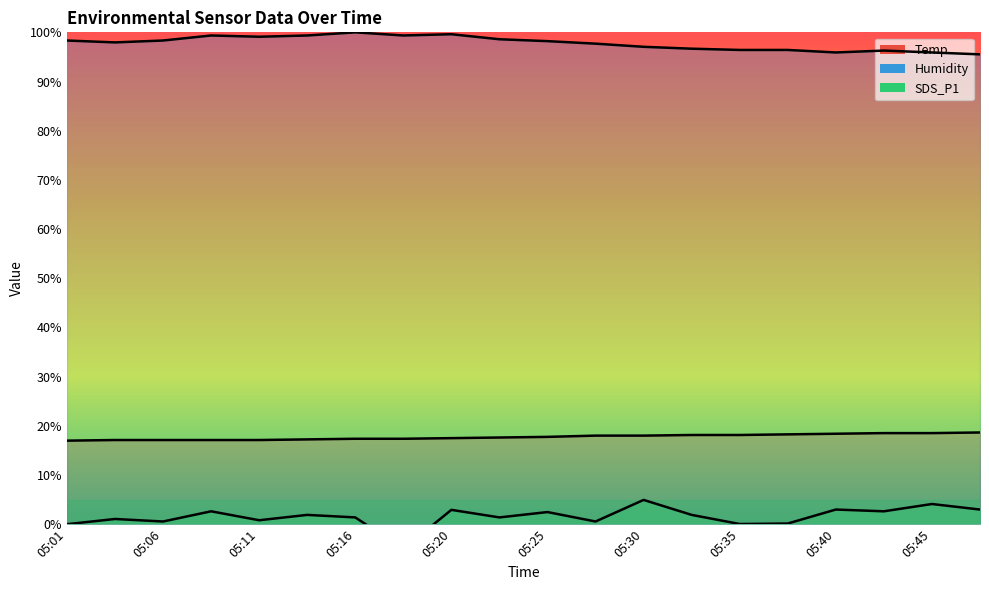

Which has a higher value, 05:47 or 05:20?

05:47